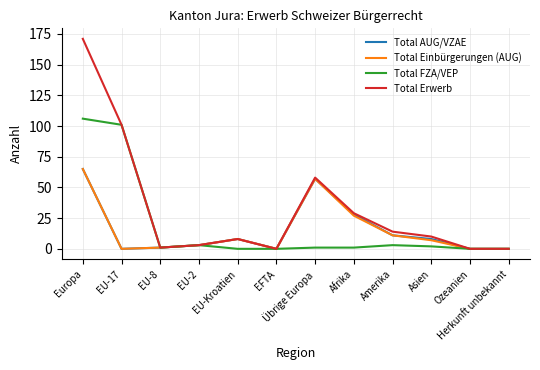

What is the highest value of the Total FZA/VEP series?

106